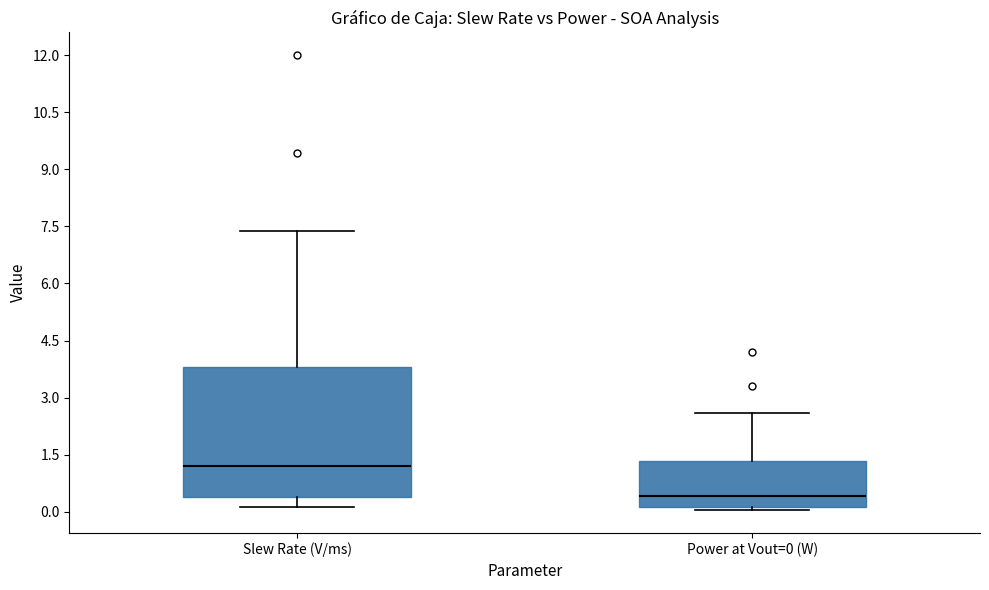

Comparing the boxes themselves (not the whiskers), which one is the tallest?

Slew Rate (V/ms)